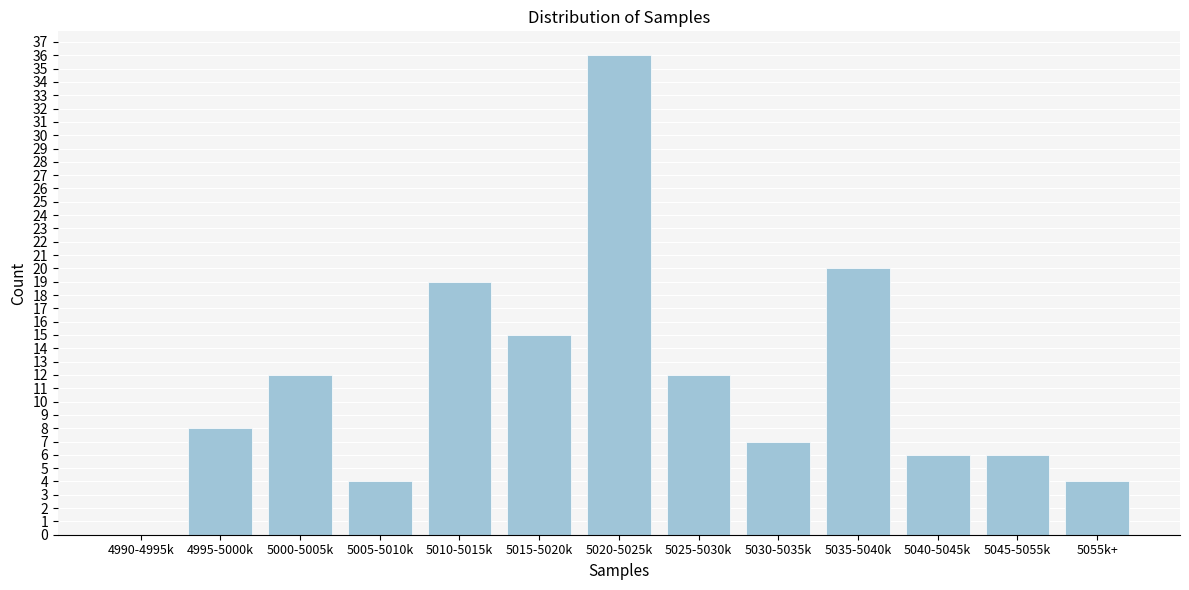

Reading right to left, list all the values displayed in this chart.

5055k+=4	5045-5055k=6	5040-5045k=6	5035-5040k=20	5030-5035k=7	5025-5030k=12	5020-5025k=36	5015-5020k=15	5010-5015k=19	5005-5010k=4	5000-5005k=12	4995-5000k=8	4990-4995k=0